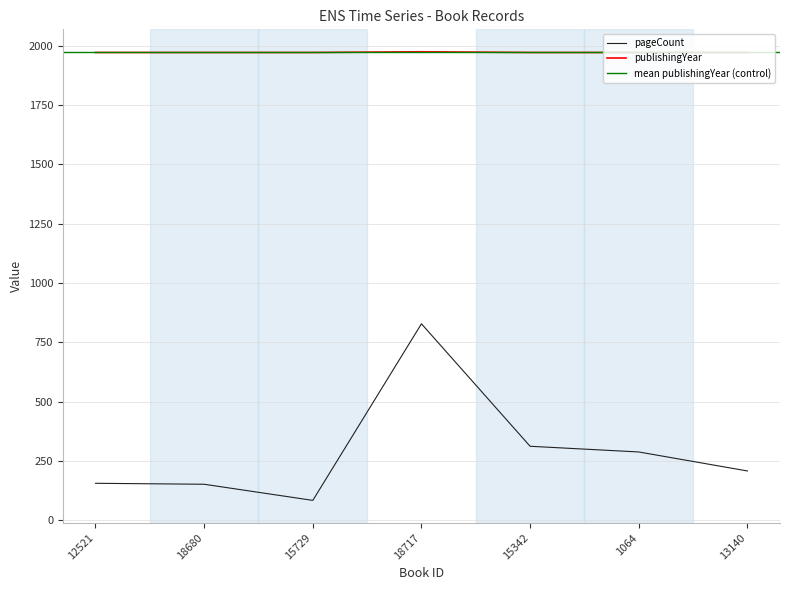

At which category does pageCount reach its first local peak?

18717